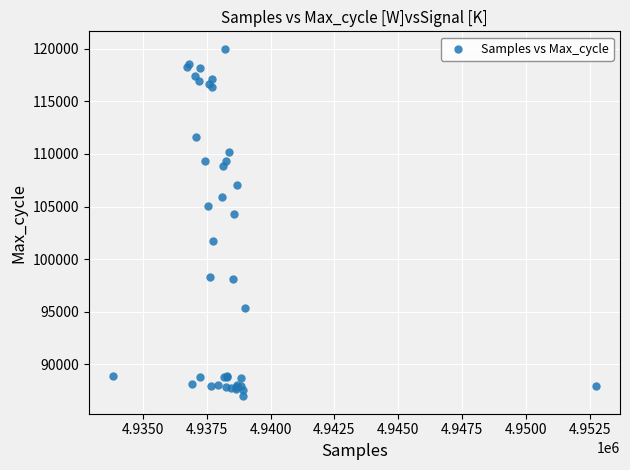

What Y value in the scatter plot is closest to 103477?

104331